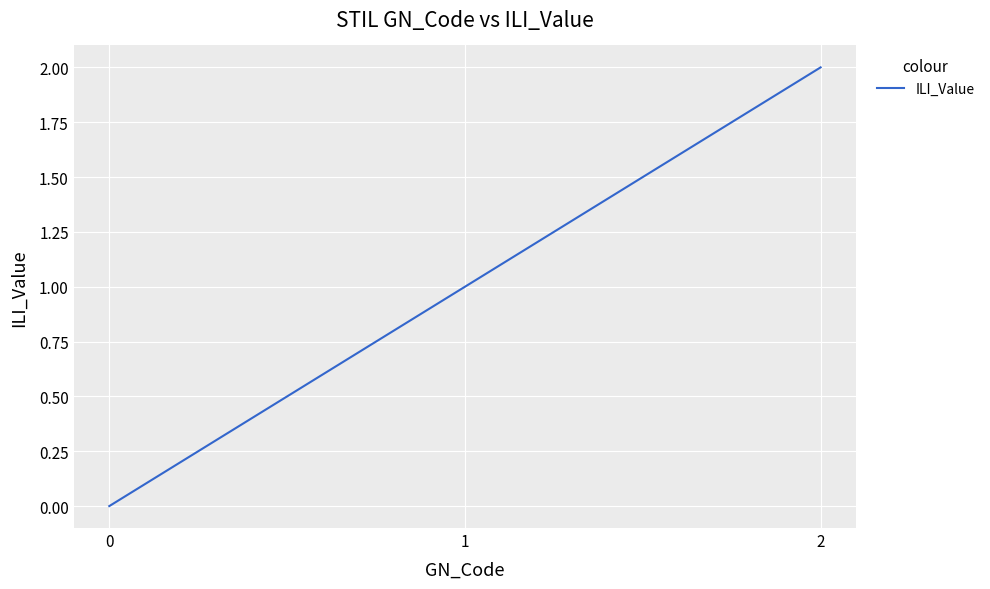

Rank the categories by value from highest to lowest.

2, 1, 0